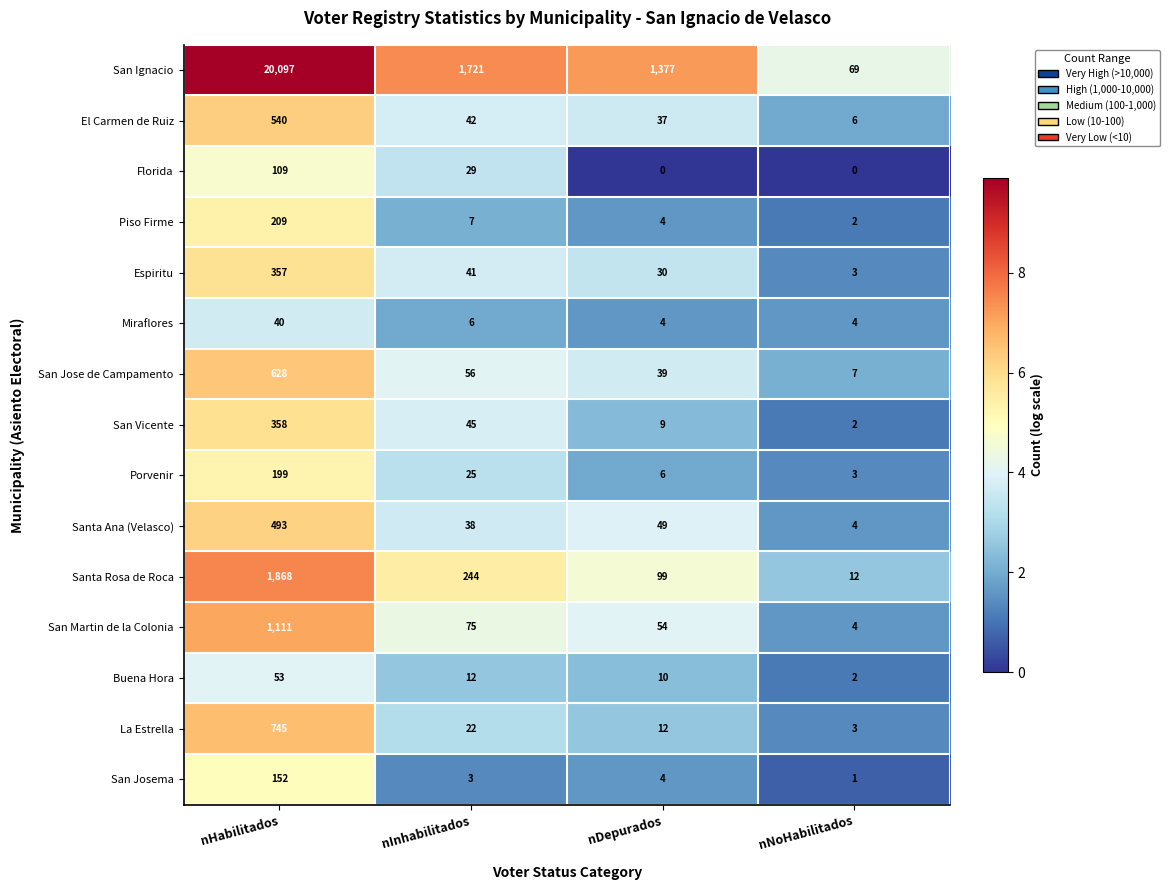

At which label does San Jose de Campamento reach its peak?

nHabilitados